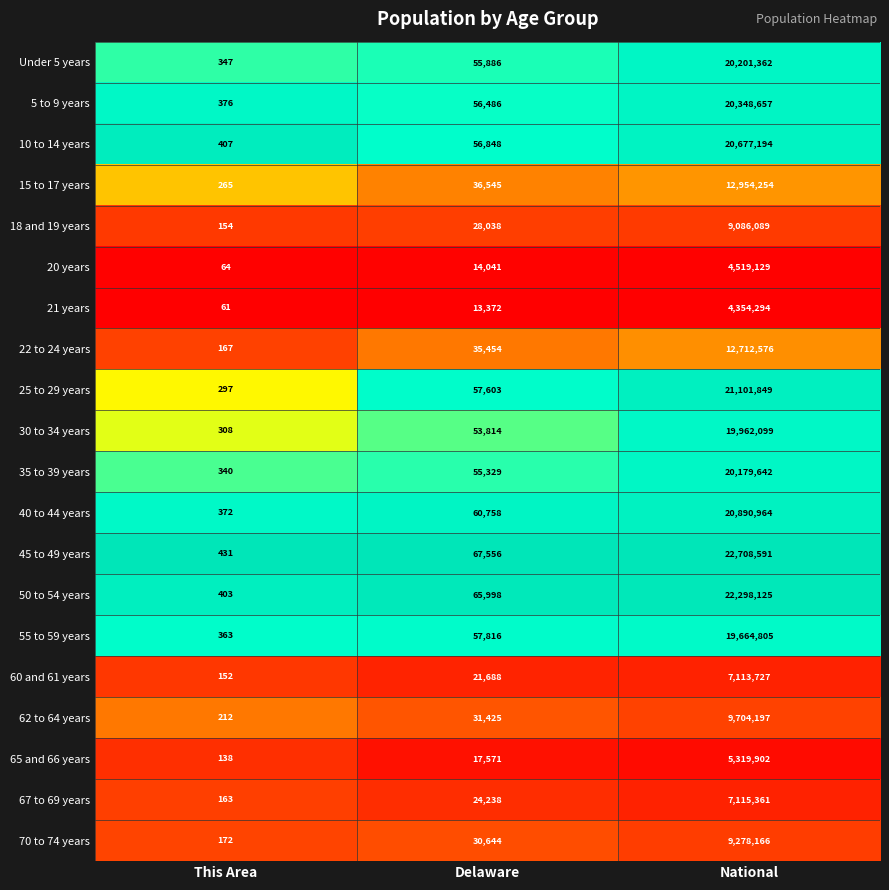

What is the sum of all 15 to 17 years values?

12991064